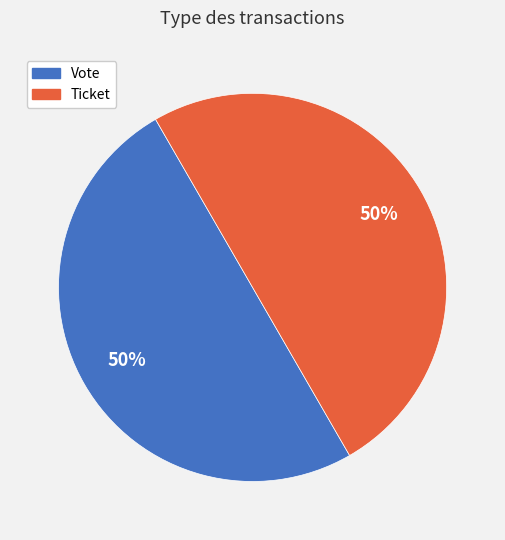

The Ticket slice represents 55% of the pie. True or false?

False